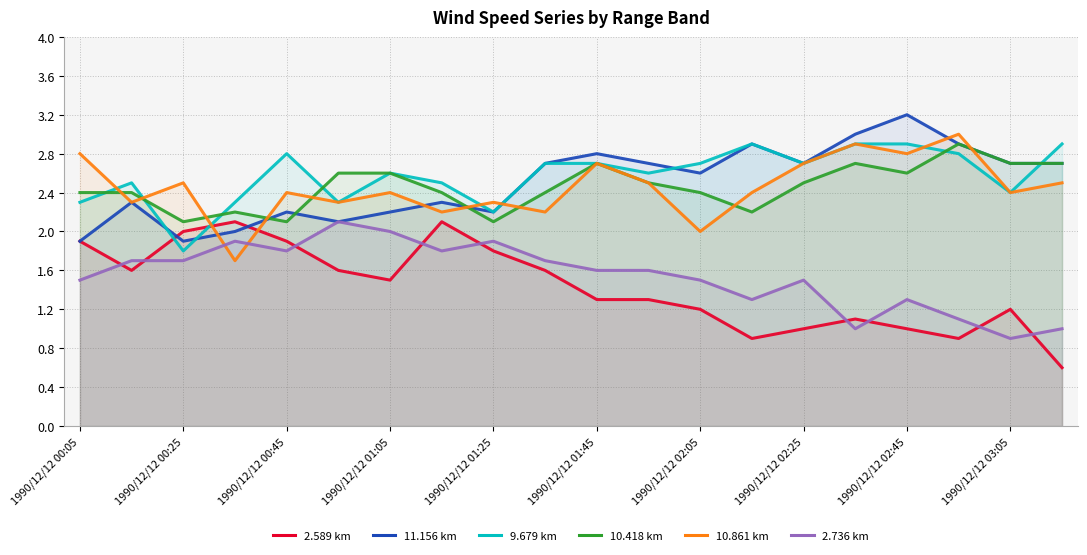

Reading left to right, list all the values displayed in this chart.

2.589: 1.9	1.6	2.0	2.1	1.9	1.6	1.5	2.1	1.8	1.6	1.3	1.3	1.2	0.9	1.0	1.1	1.0	0.9	1.2	0.6
11.156: 1.9	2.3	1.9	2.0	2.2	2.1	2.2	2.3	2.2	2.7	2.8	2.7	2.6	2.9	2.7	3.0	3.2	2.9	2.7	2.7
9.679: 2.3	2.5	1.8	2.3	2.8	2.3	2.6	2.5	2.2	2.7	2.7	2.6	2.7	2.9	2.7	2.9	2.9	2.8	2.4	2.9
10.418: 2.4	2.4	2.1	2.2	2.1	2.6	2.6	2.4	2.1	2.4	2.7	2.5	2.4	2.2	2.5	2.7	2.6	2.9	2.7	2.7
10.861: 2.8	2.3	2.5	1.7	2.4	2.3	2.4	2.2	2.3	2.2	2.7	2.5	2.0	2.4	2.7	2.9	2.8	3.0	2.4	2.5
2.736: 1.5	1.7	1.7	1.9	1.8	2.1	2.0	1.8	1.9	1.7	1.6	1.6	1.5	1.3	1.5	1.0	1.3	1.1	0.9	1.0